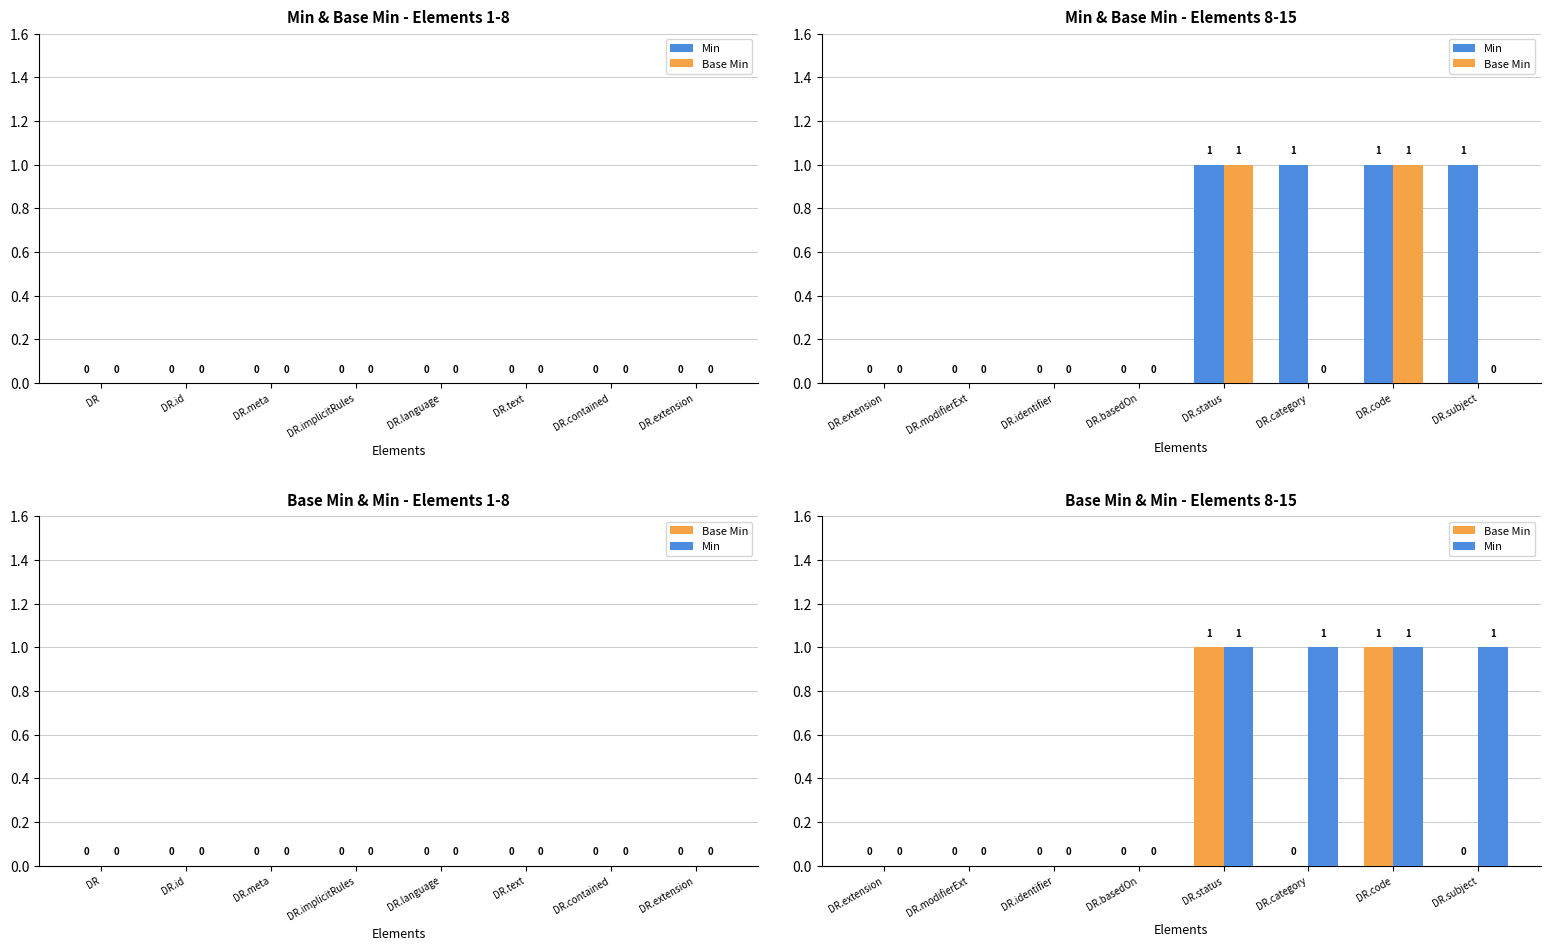

What are all the series names shown in the legend?

Min, Base Min